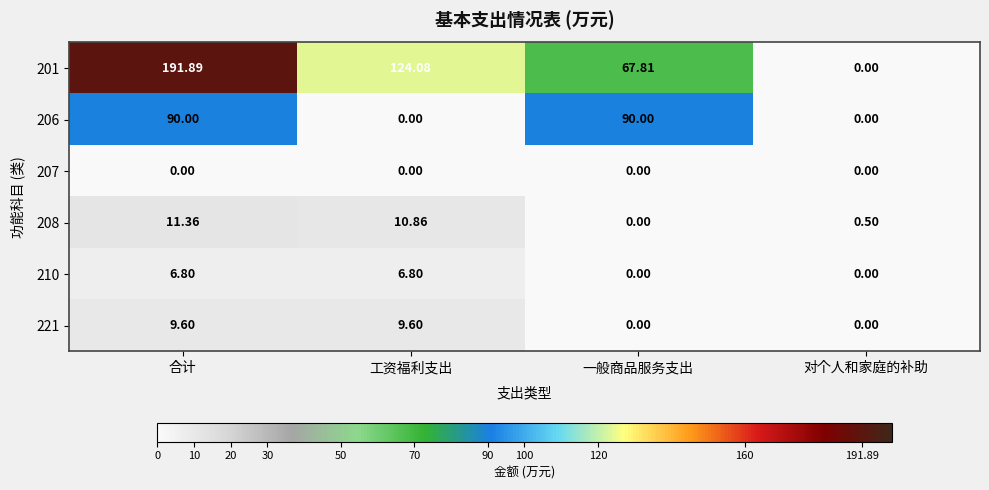

What is the greatest value displayed?

191.9